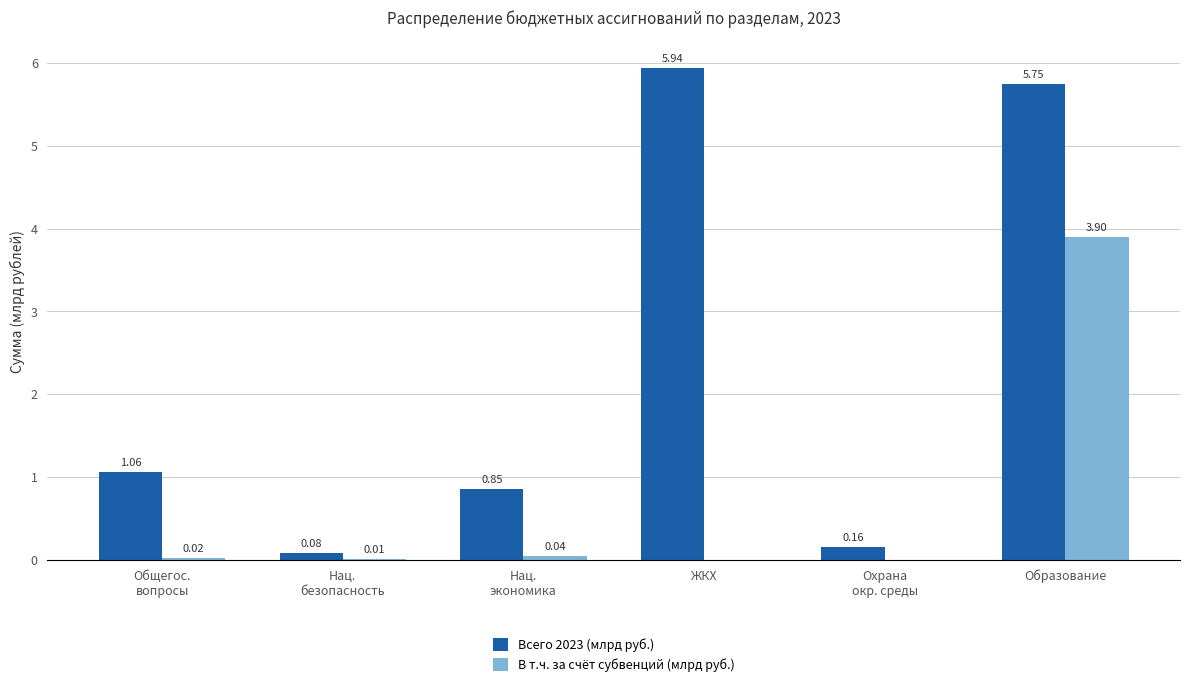

At which label is Всего 2023 (млрд руб.) closest to 3?

Общегос.
вопросы